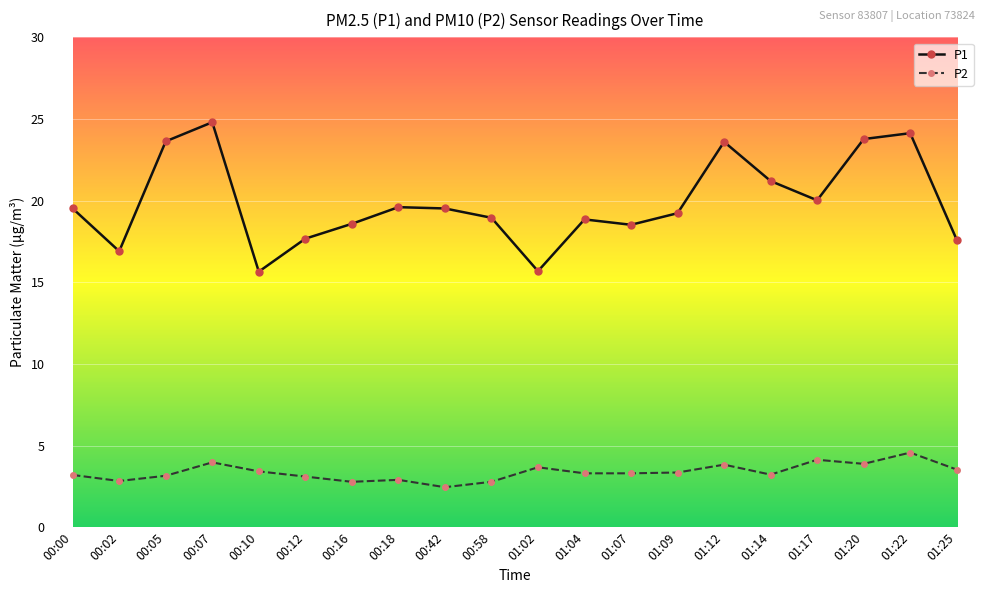

True or false: P1 and P2 intersect in this chart.

False